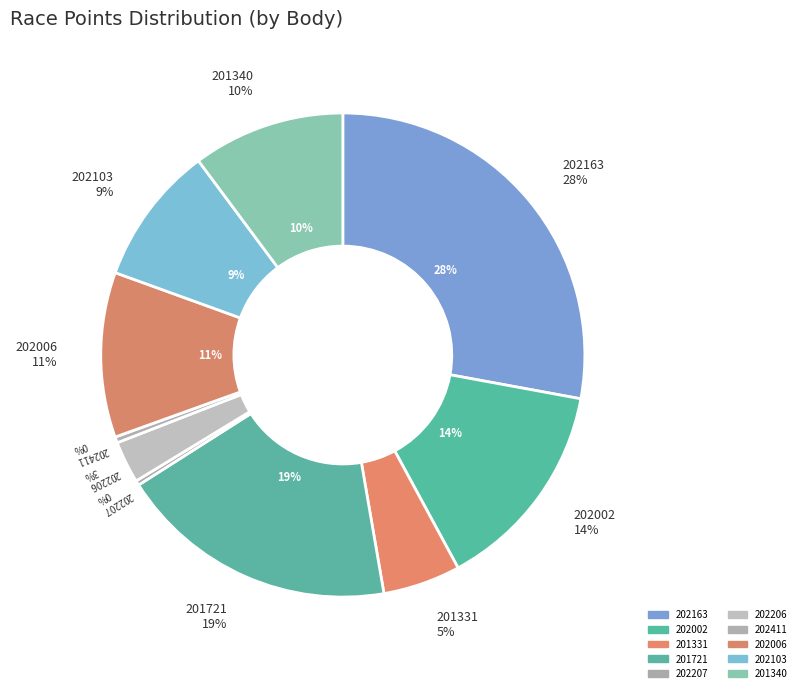

To the nearest percent, what is the difference between the 201340 and 201721 slice percentages?

9%